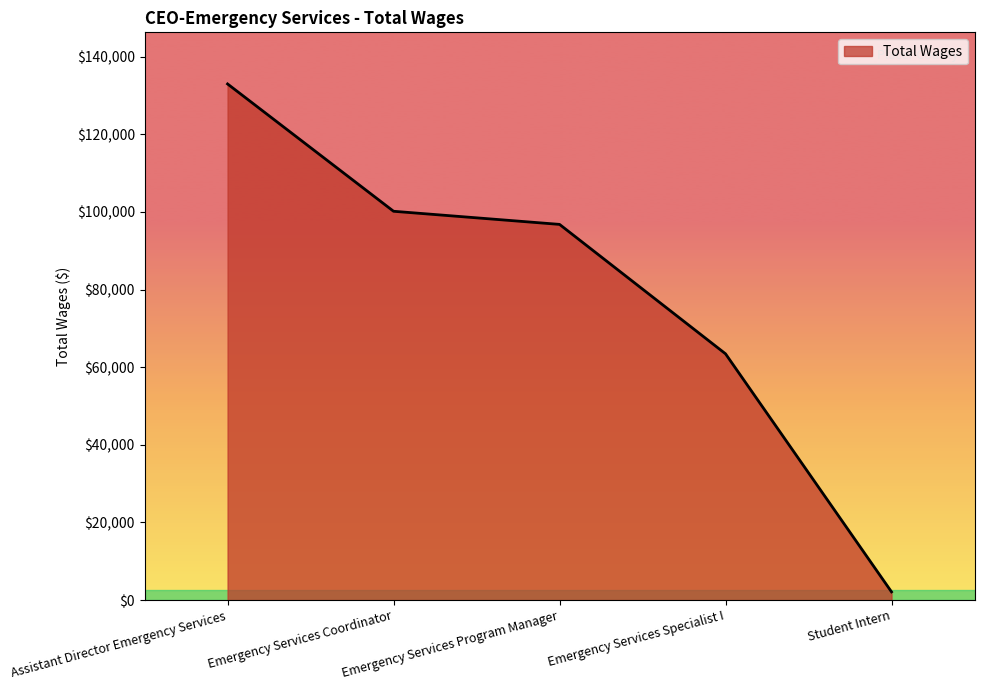

What is the sum of all values?

395494